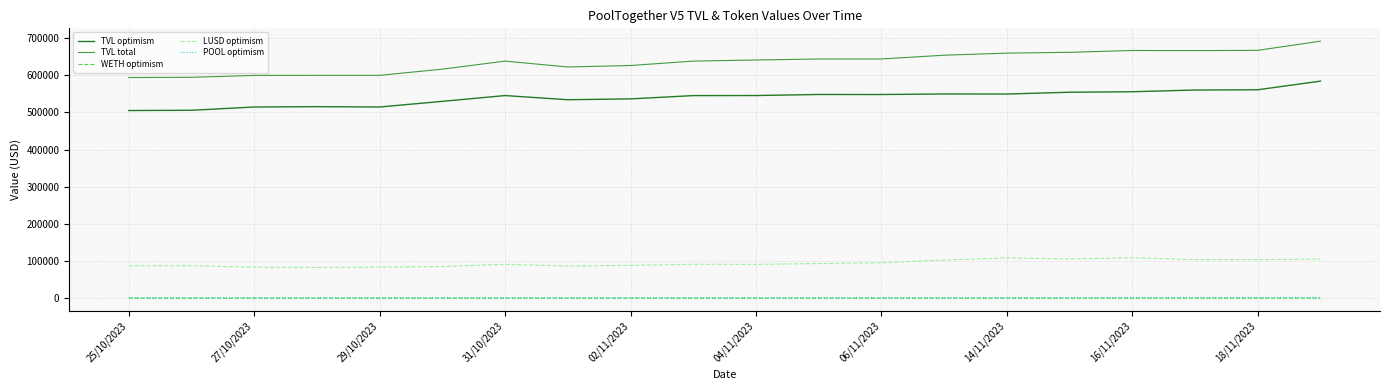

True or false: TVL total and POOL optimism intersect in this chart.

False